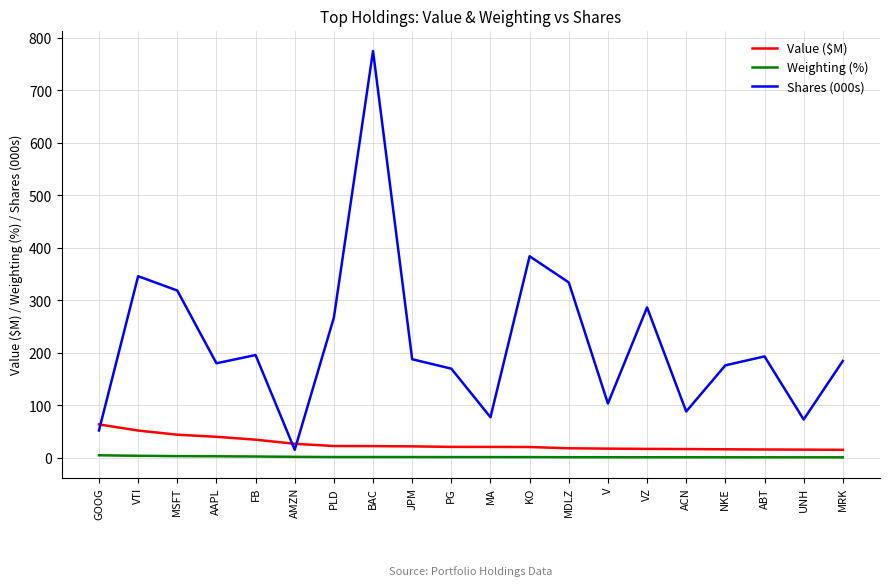

True or false: Shares (000s) and Weighting (%) cross at least once.

False